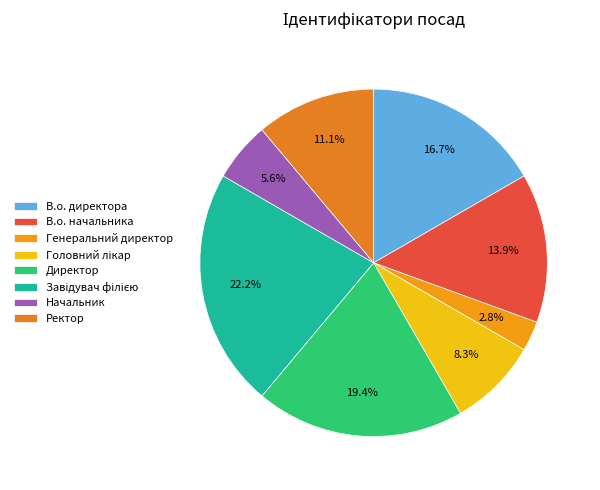

Count the number of slices in the pie.

8